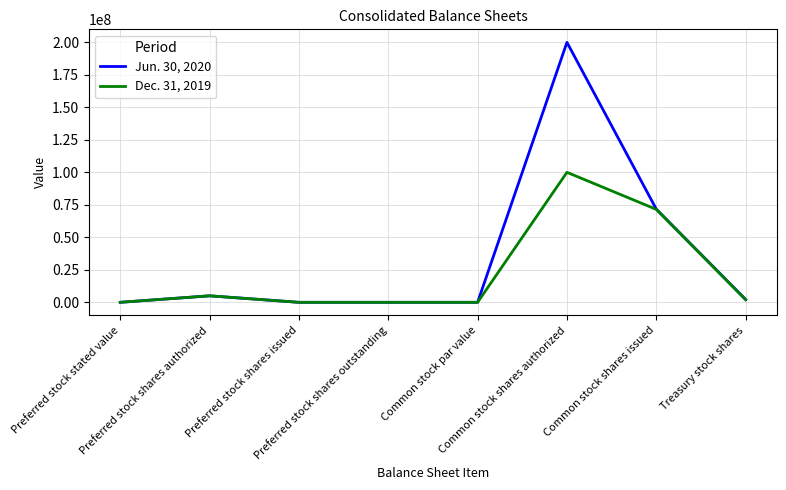

Rank the series by their maximum value, from highest to lowest.

Jun. 30, 2020, Dec. 31, 2019